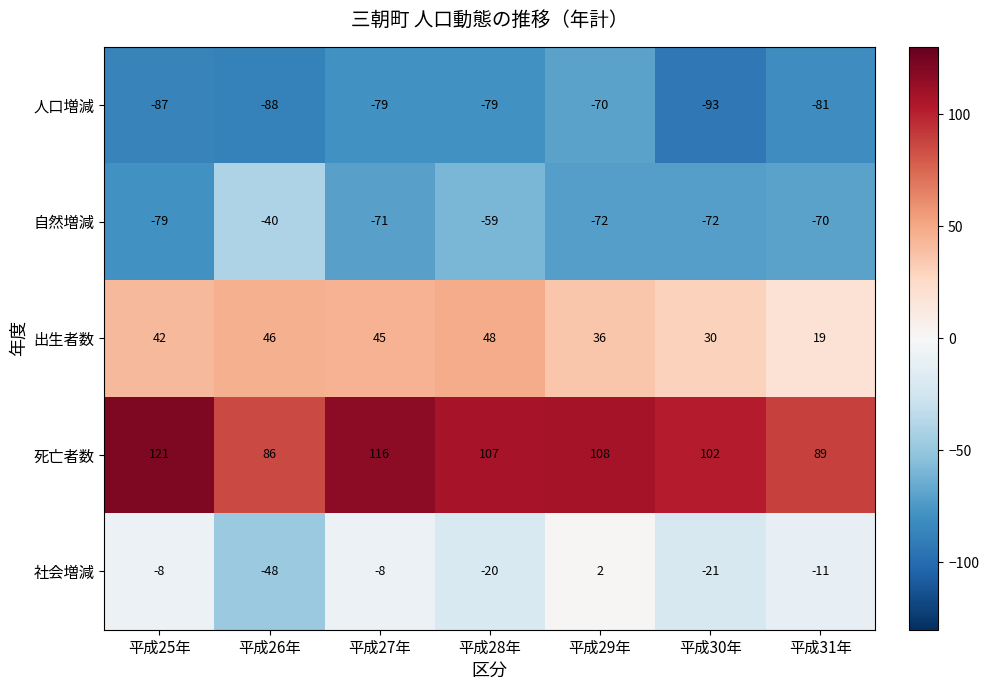

Which series has the largest range (max minus min)?

社会増減